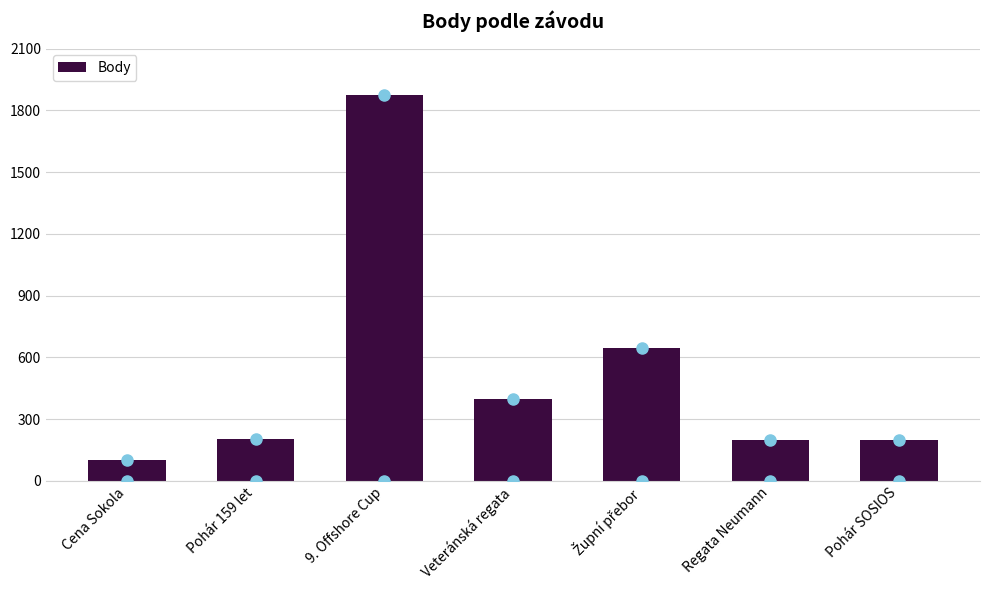

What is the label of the 1st bar from the left?

Cena Sokola